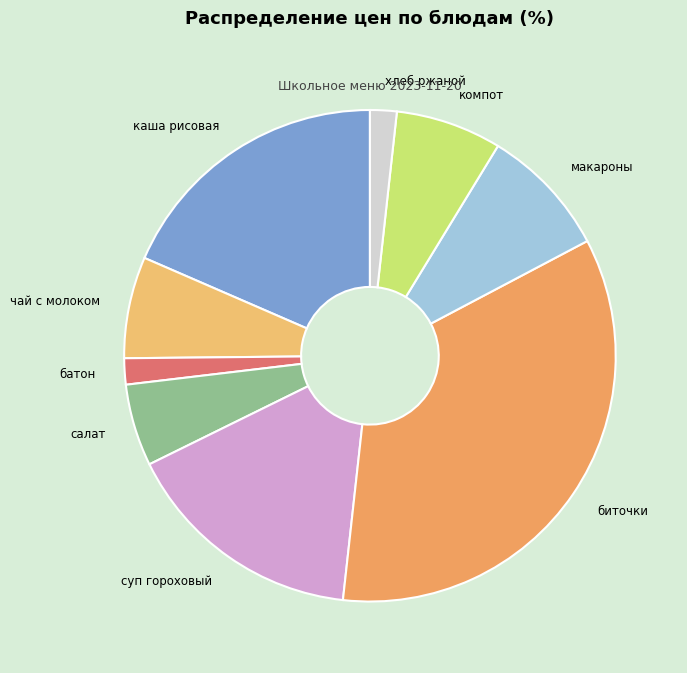

Does any single category account for the majority?

No